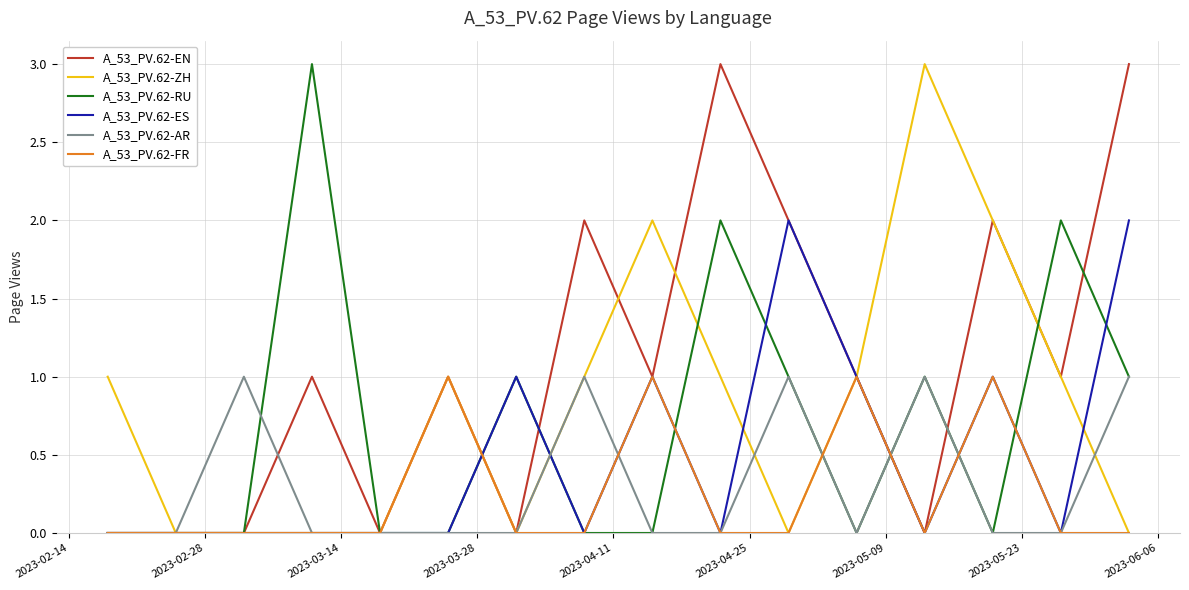

Reading left to right, transcribe all the data shown in this chart.

A_53_PV.62-EN: 0	0	0	1	0	1	0	2	1	3	2	1	0	2	1	3
A_53_PV.62-ZH: 1	0	0	0	0	1	0	1	2	1	0	1	3	2	1	0
A_53_PV.62-RU: 0	0	0	3	0	0	1	0	0	2	1	0	1	0	2	1
A_53_PV.62-ES: 0	0	0	0	0	0	1	0	1	0	2	1	0	1	0	2
A_53_PV.62-AR: 0	0	1	0	0	0	0	1	0	0	1	0	1	0	0	1
A_53_PV.62-FR: 0	0	0	0	0	1	0	0	1	0	0	1	0	1	0	0